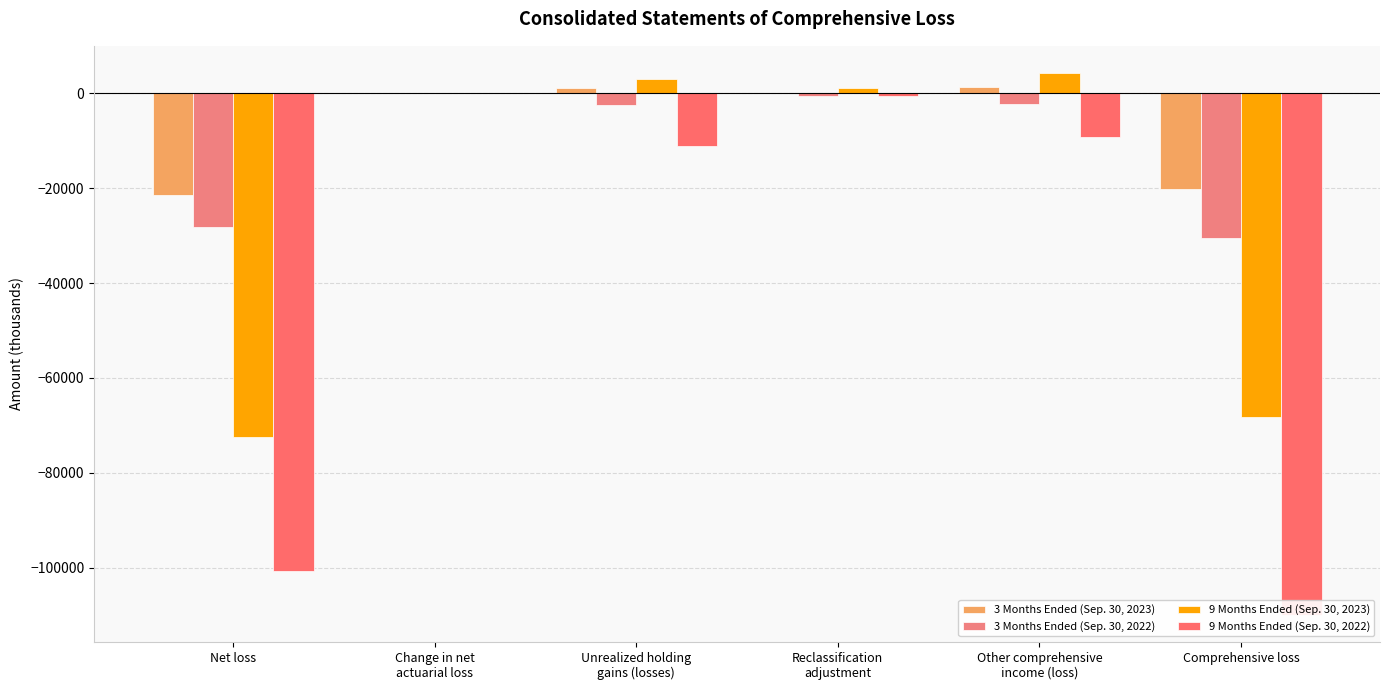

What is the label of the 5th bar from the left?

Other comprehensive
income (loss)